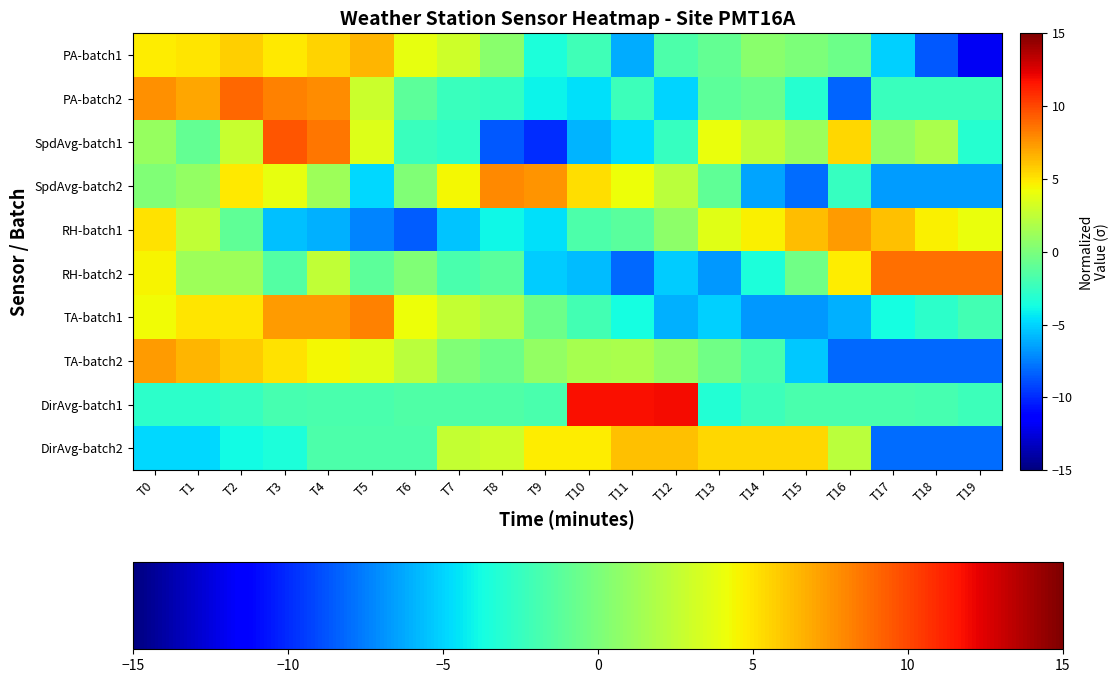

How many data points does each series have?

20